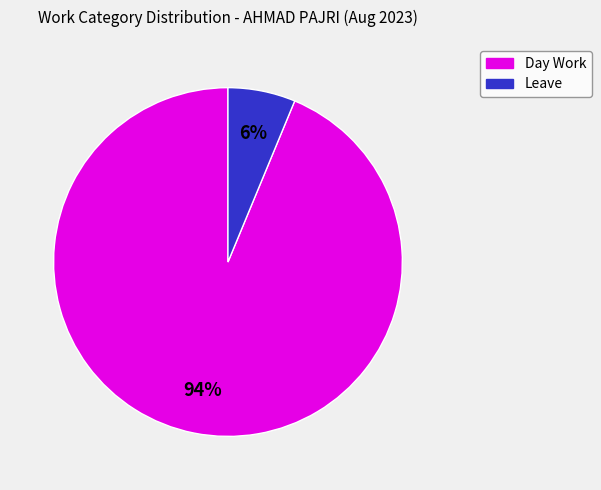

To the nearest percent, what is the average slice percentage?

50%